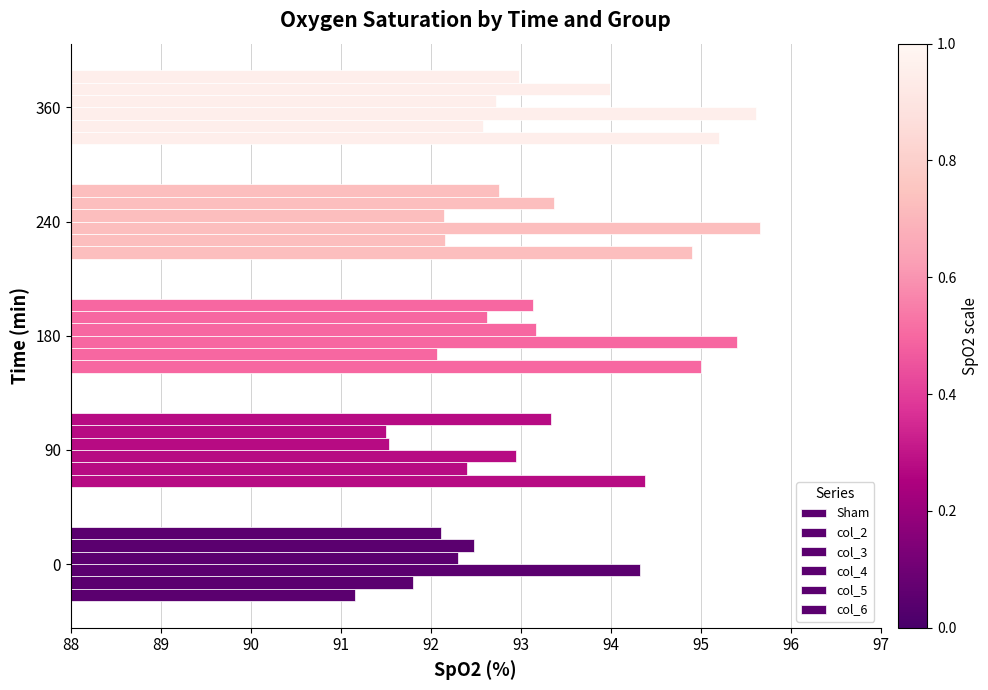

What is the sum of all col_6 values?

464.3